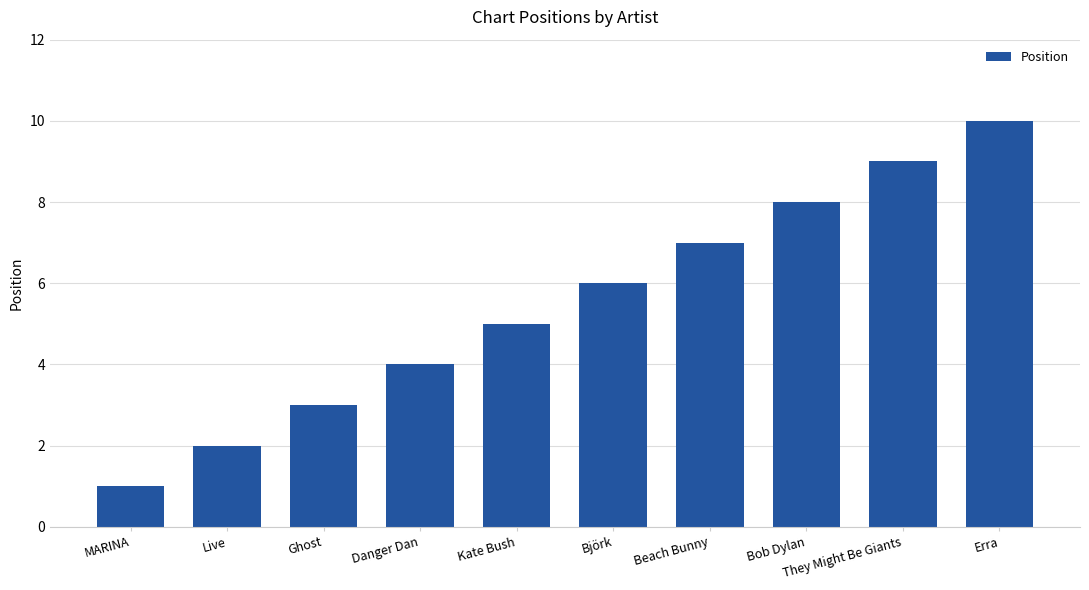

Is it true that the value at Bob Dylan is 8?

True